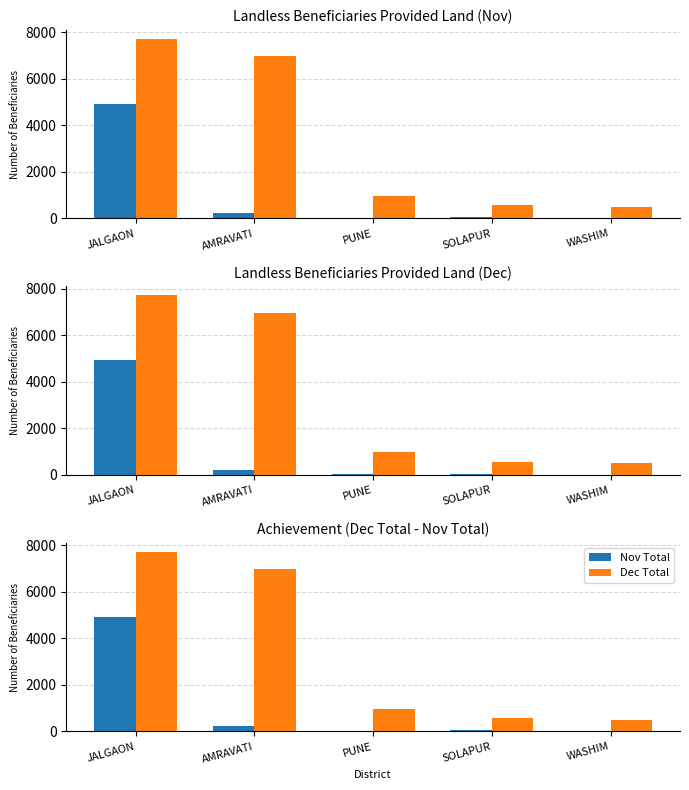

What is the difference between the maximum and minimum values in the Dec Total series?

7217